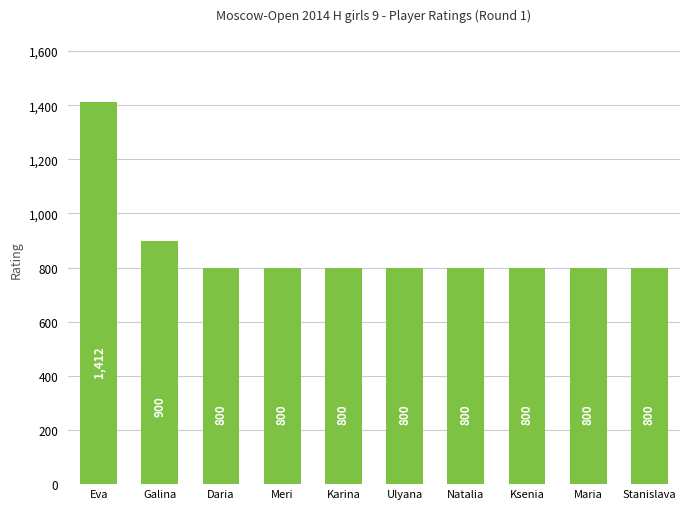

How many data points are above 800?

2